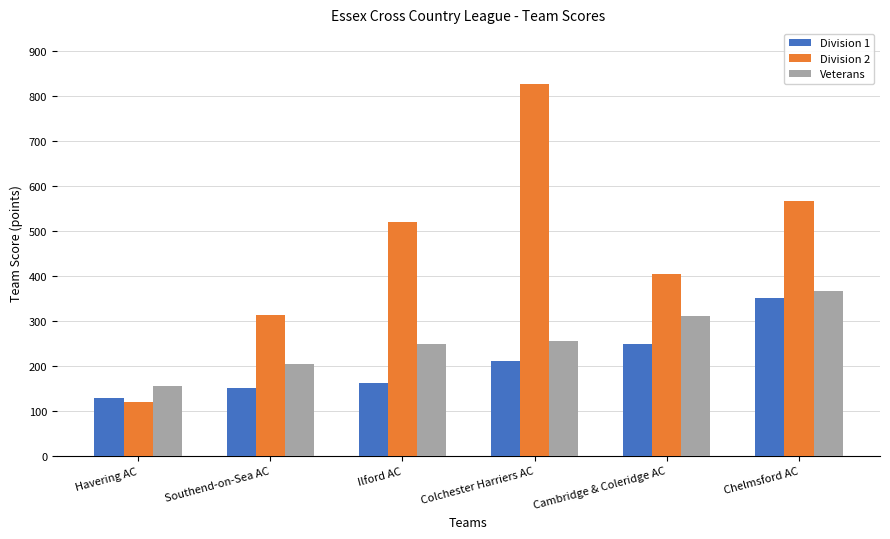

What is the label of the 6th bar from the left?

Chelmsford AC